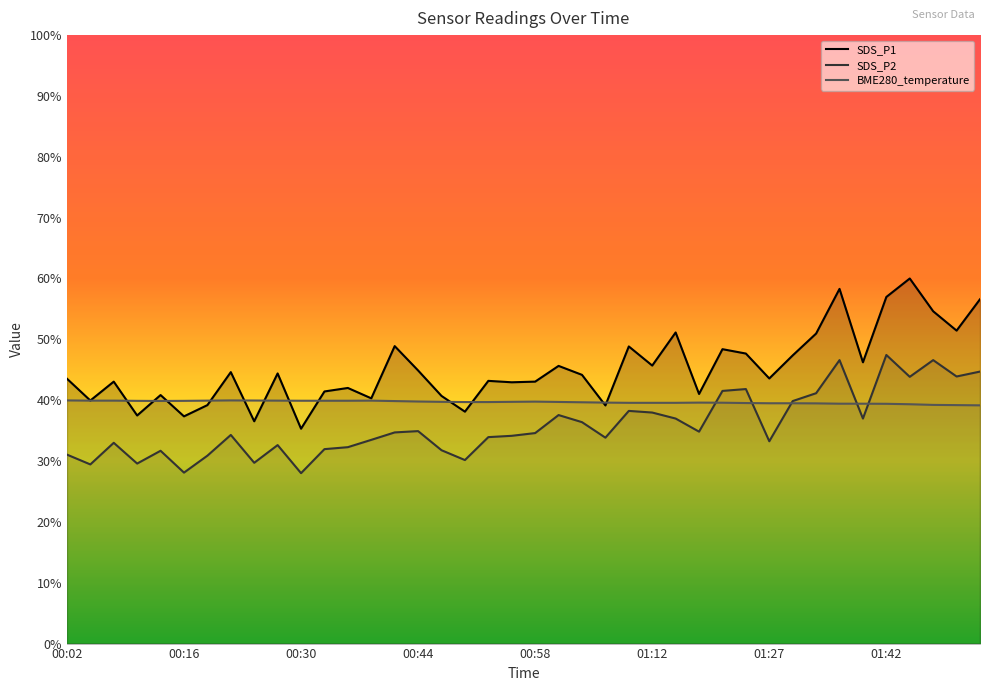

True or false: SDS_P1 and SDS_P2 intersect in this chart.

False